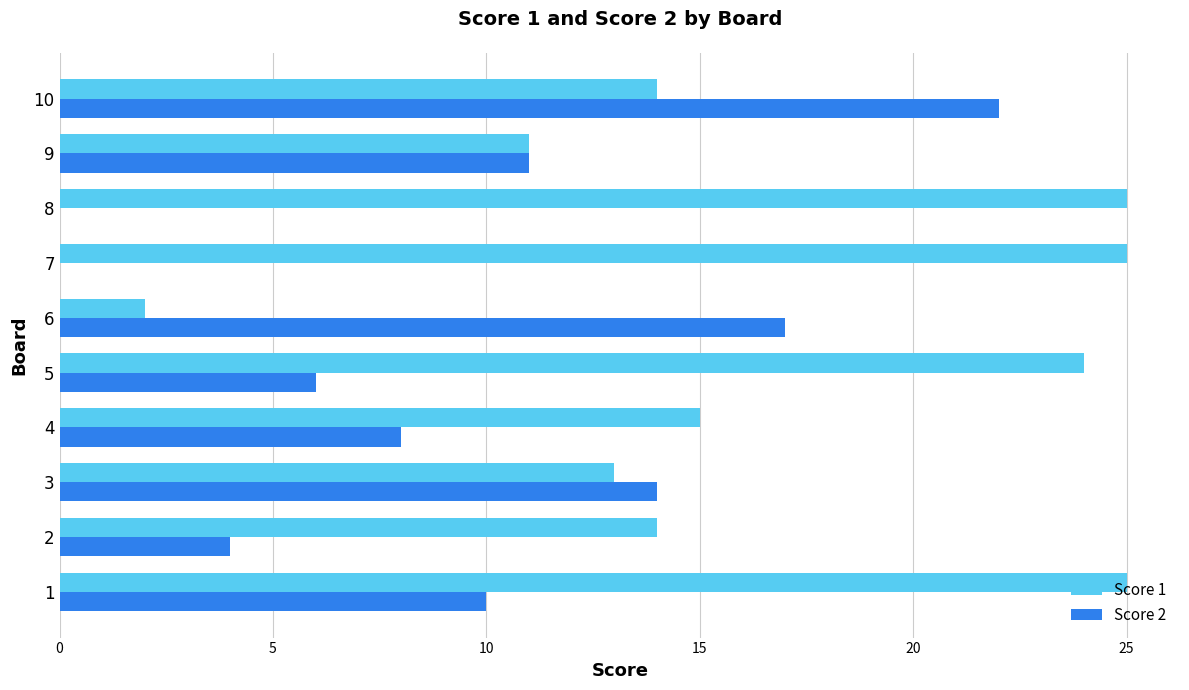

How many categories are shown in the chart?

10